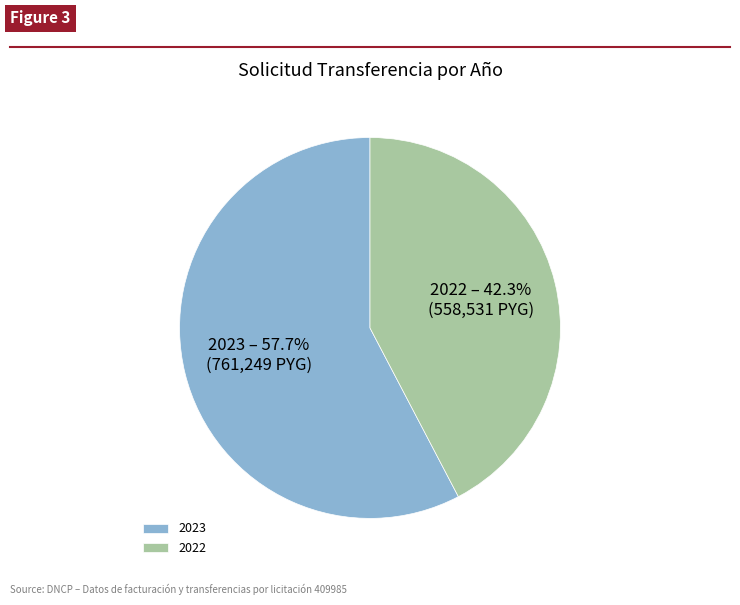

What percentage do 2022 and 2023 together represent?

100.0%